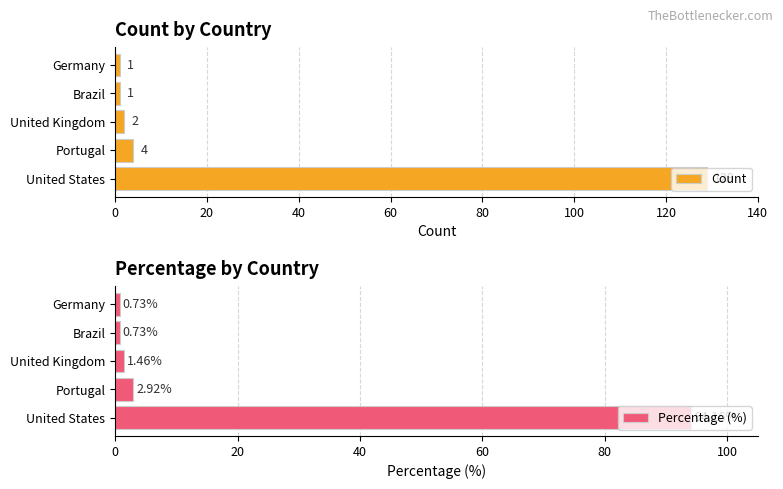

What is the greatest value displayed?

129.0